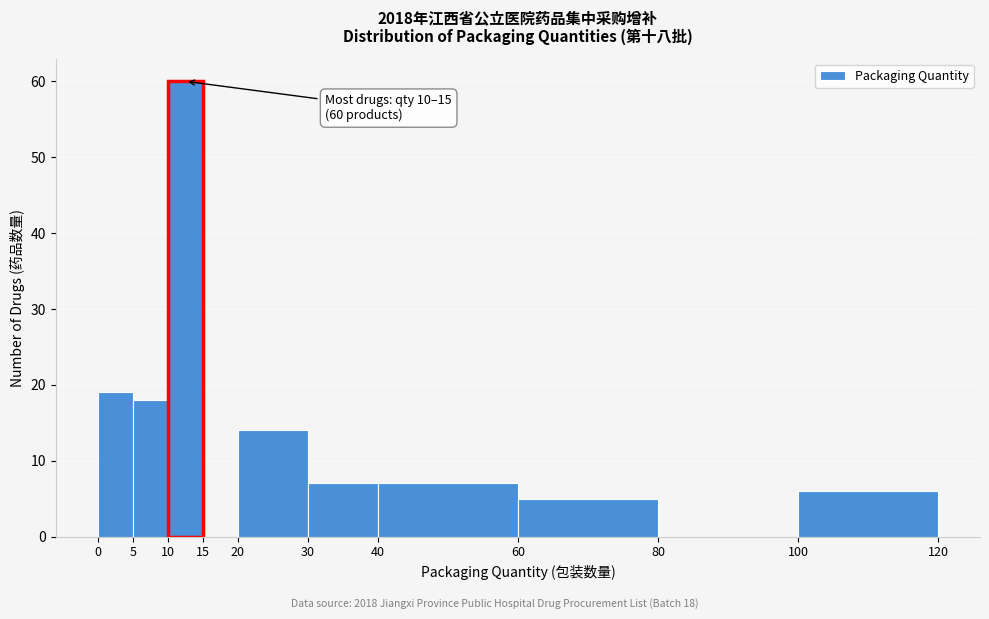

Over which range of the x-axis is the bar tallest?

10 to 15